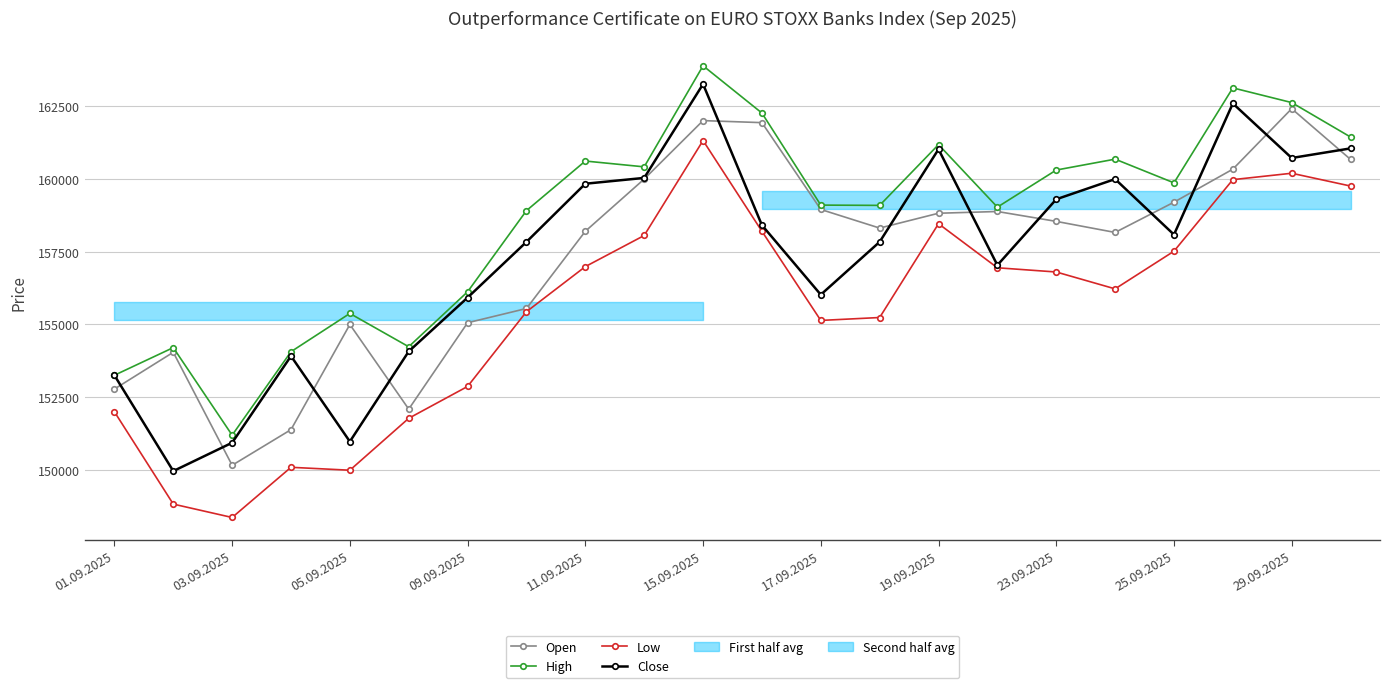

What is the approximate value of High at 23.09.2025?

160310